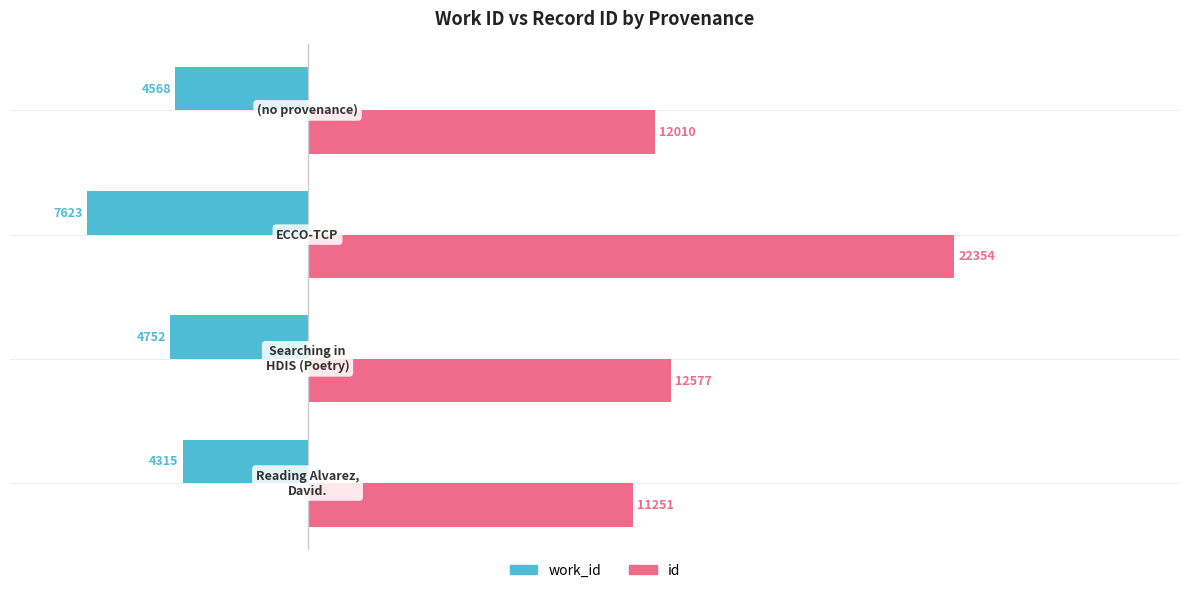

Which series has the widest spread of values?

id